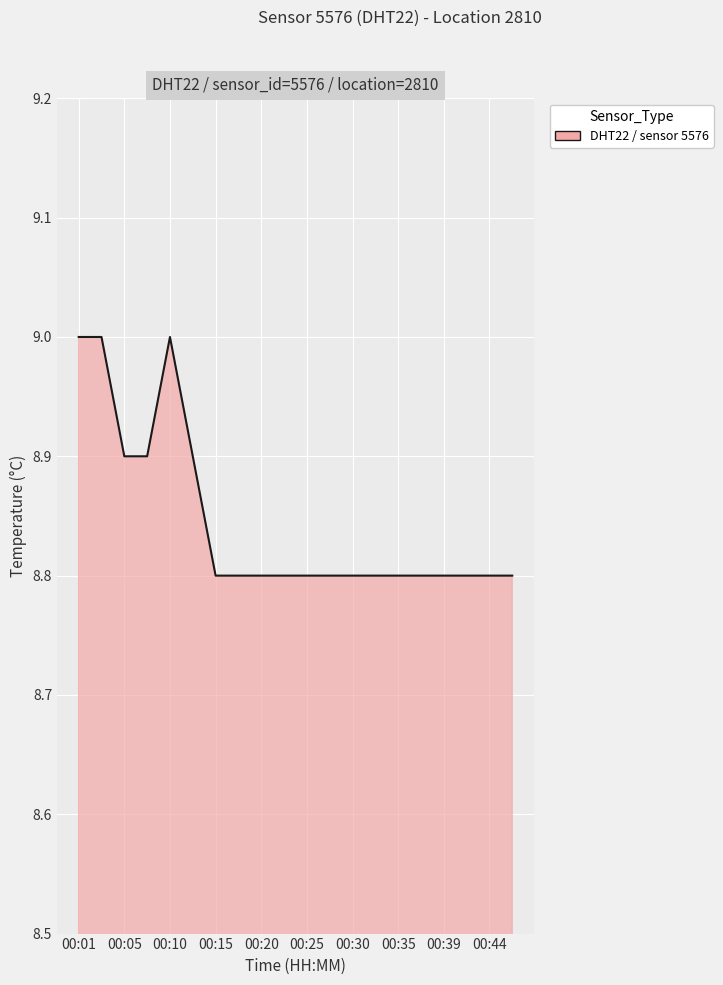

What is the smallest value displayed?

8.8